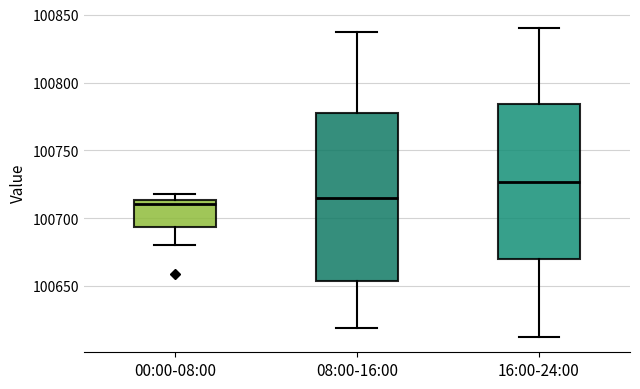

Reading left to right, transcribe this box plot: for each box, give where its median line is, the range the box spans, and where its two whiskers end, as read against the y-axis. The values are not printed on the chart, so give them approximately, as read against the axis.

00:00-08:00: median 100710, box 100695 to 100715, whiskers 100680 to 100720
08:00-16:00: median 100715, box 100655 to 100775, whiskers 100620 to 100835
16:00-24:00: median 100725, box 100670 to 100785, whiskers 100615 to 100840